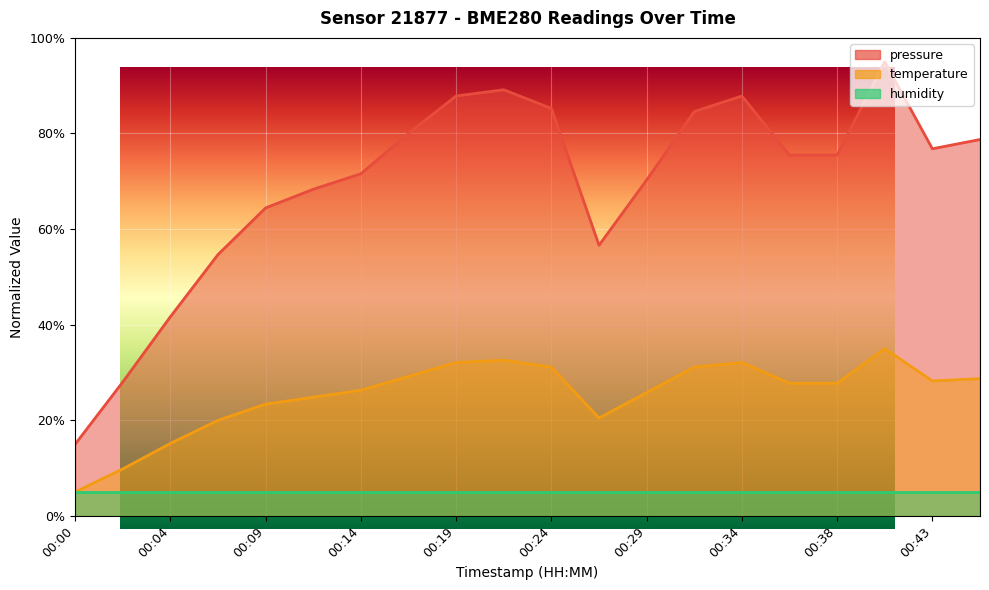

At which category does the chart reach its peak across all series?

00:41